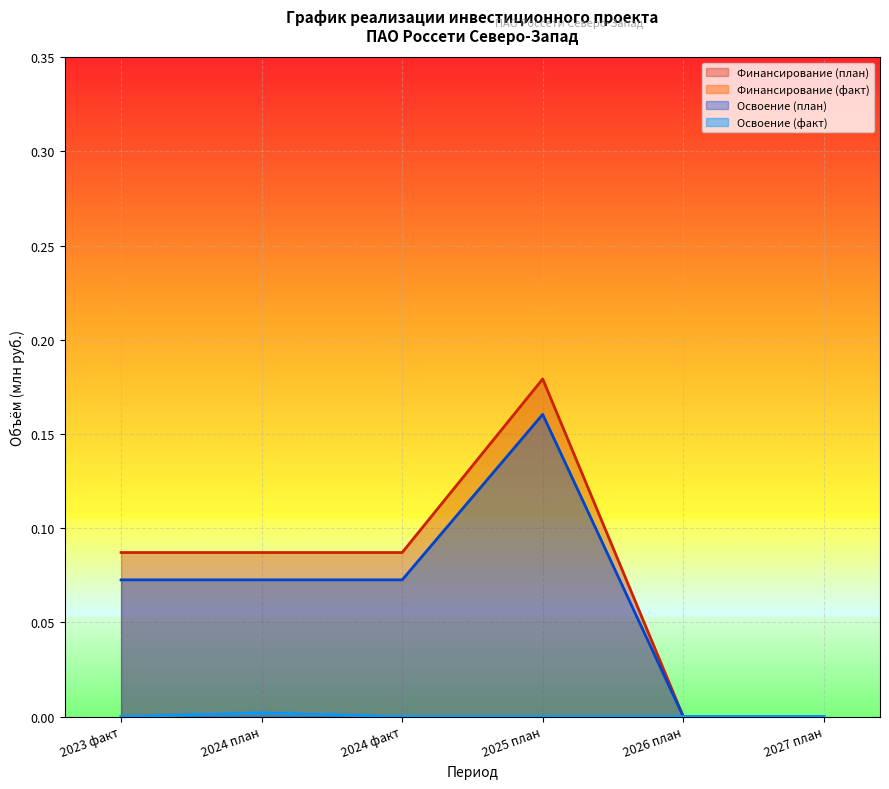

Rank the categories by Освоение (факт) value from lowest to highest.

2023 факт, 2024 факт, 2025 план, 2026 план, 2027 план, 2024 план